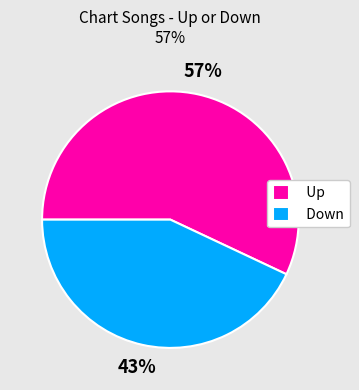

Is the sum of Down and Up greater than half?

Yes